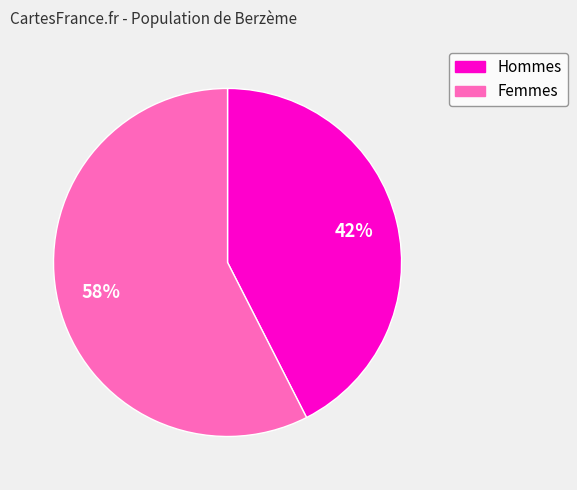

Is there any slice that represents more than half of the pie?

Yes